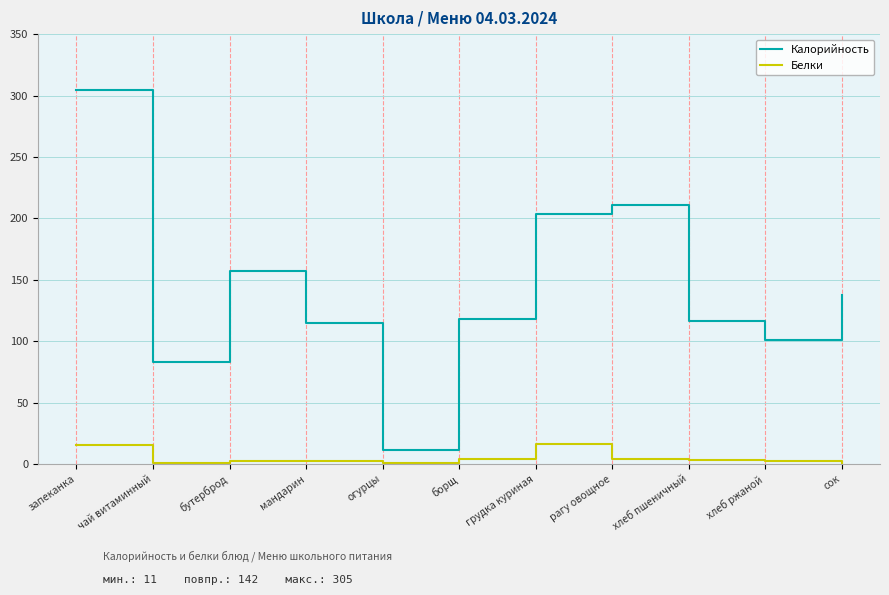

True or false: Белки and Калорийность cross at least once.

False